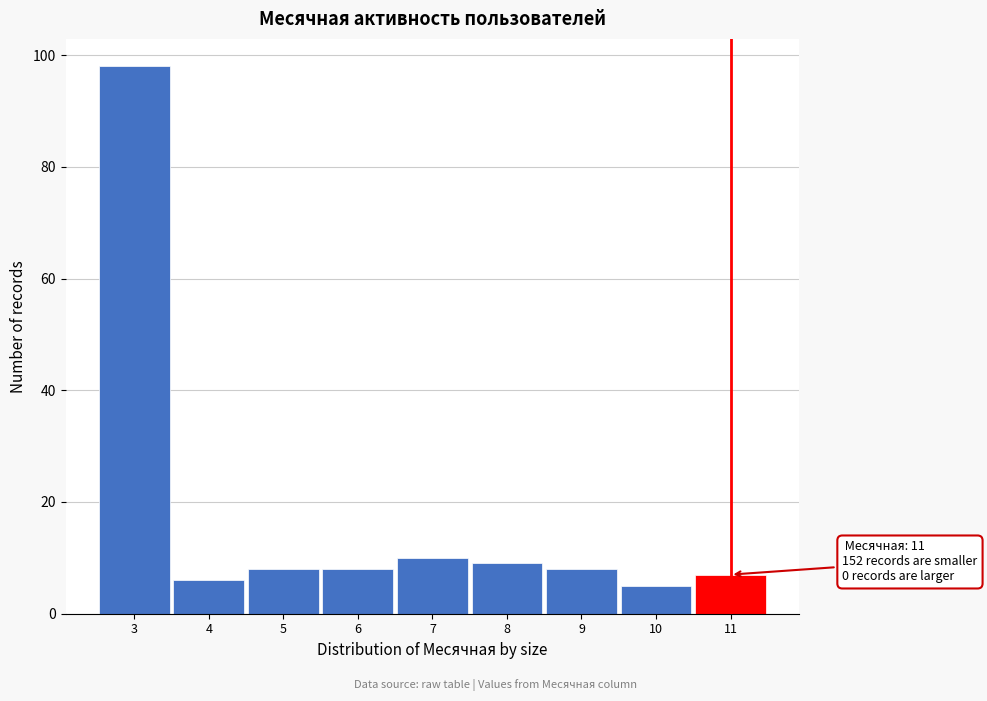

Which range on the x-axis has the tallest bar?

2.5 to 3.5